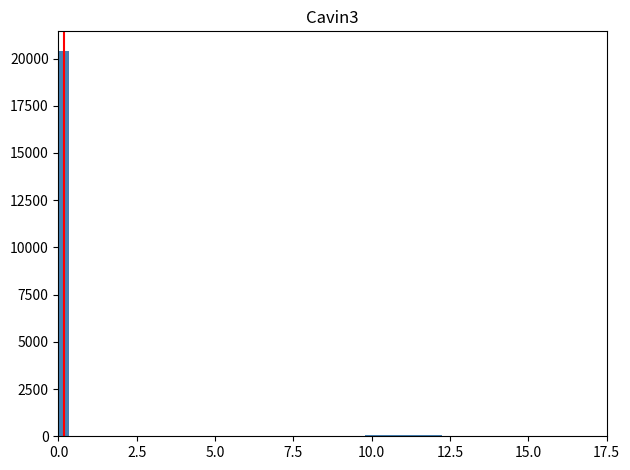

Around what value on the x-axis is the tallest bar? Give the approximate position of its centre, as read against the axis.

0.0